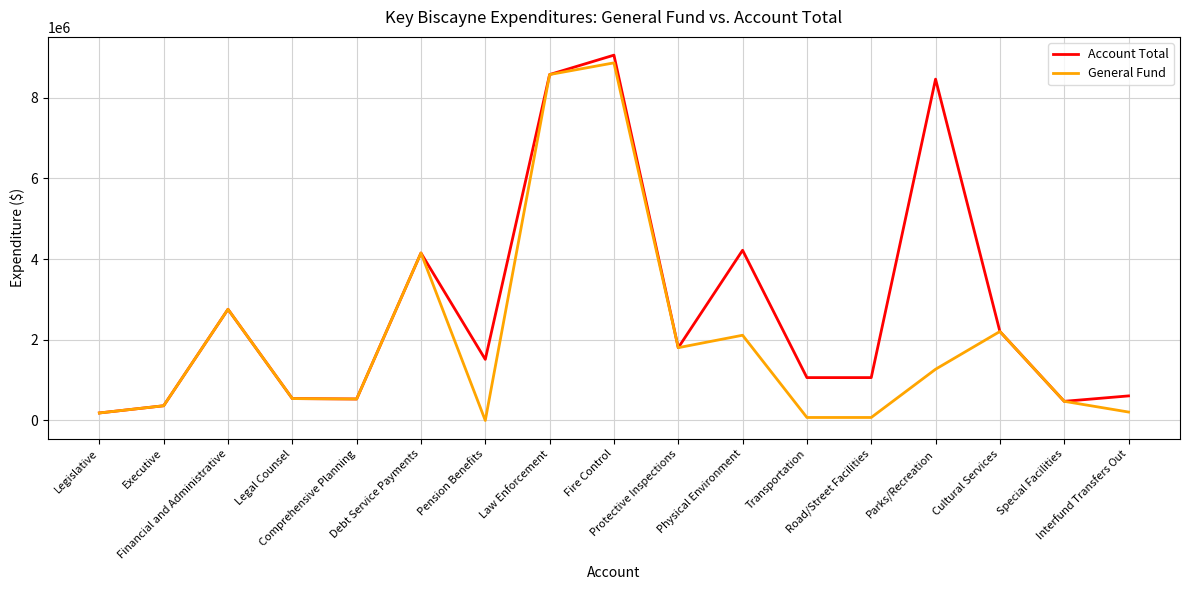

What is the difference between the General Fund values at Executive and Debt Service Payments?

3787246